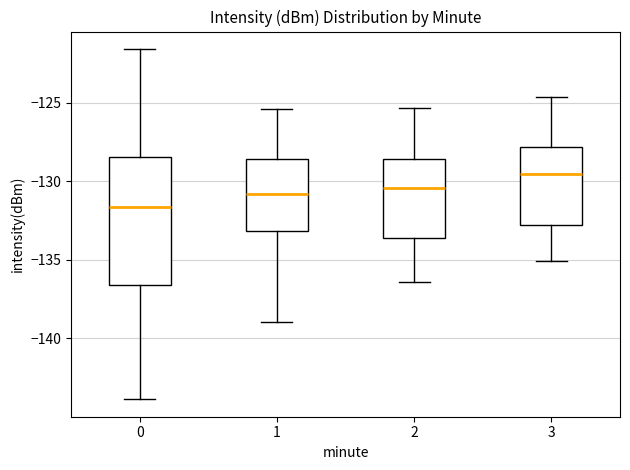

Where does the lower whisker of the box at x = 2 end on the y-axis? The values are not printed on the chart, so give them approximately, as read against the axis.

-136.5